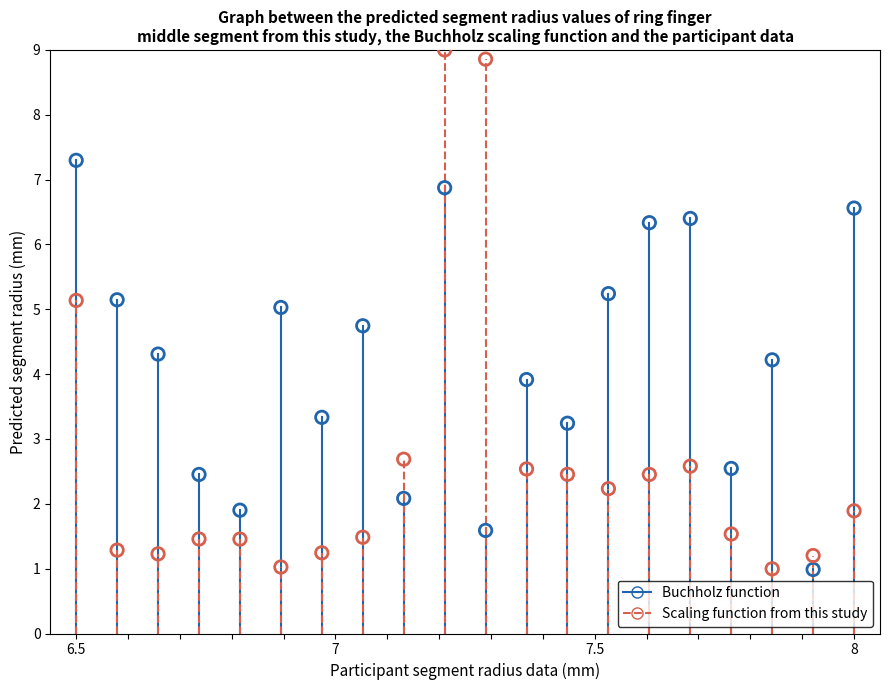

Across all data points, what is the range of X values (max minus min)?

1.5